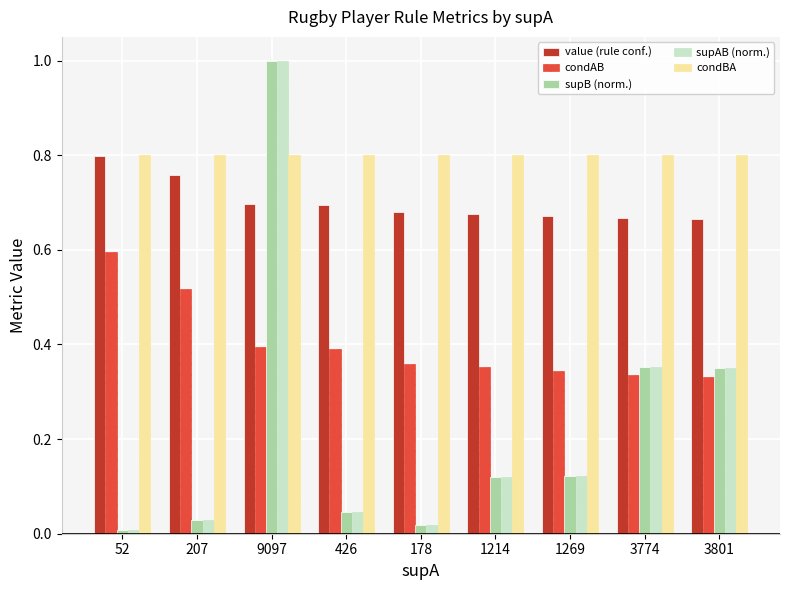

What is the approximate value of condAB at 52?

0.6